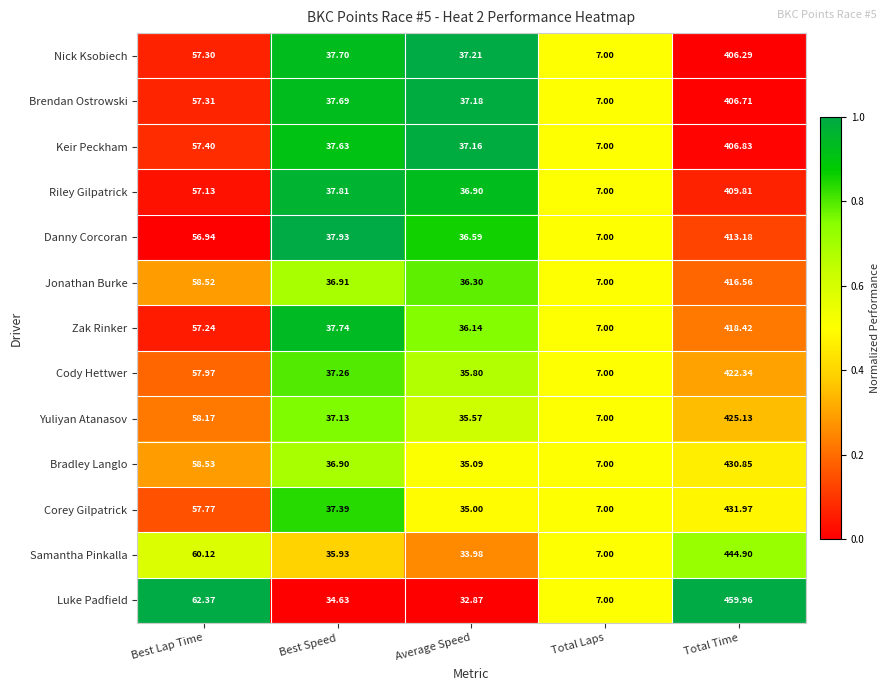

Which series has the largest range (max minus min)?

Luke Padfield